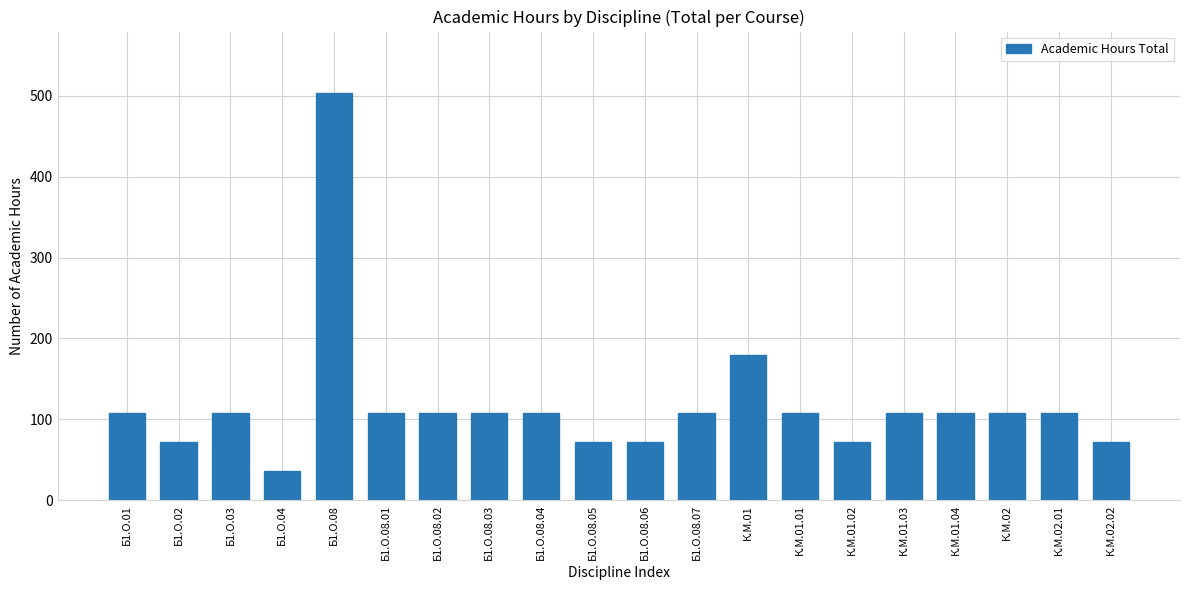

The chart shows a value of 180 at К.М.01. True or false?

True